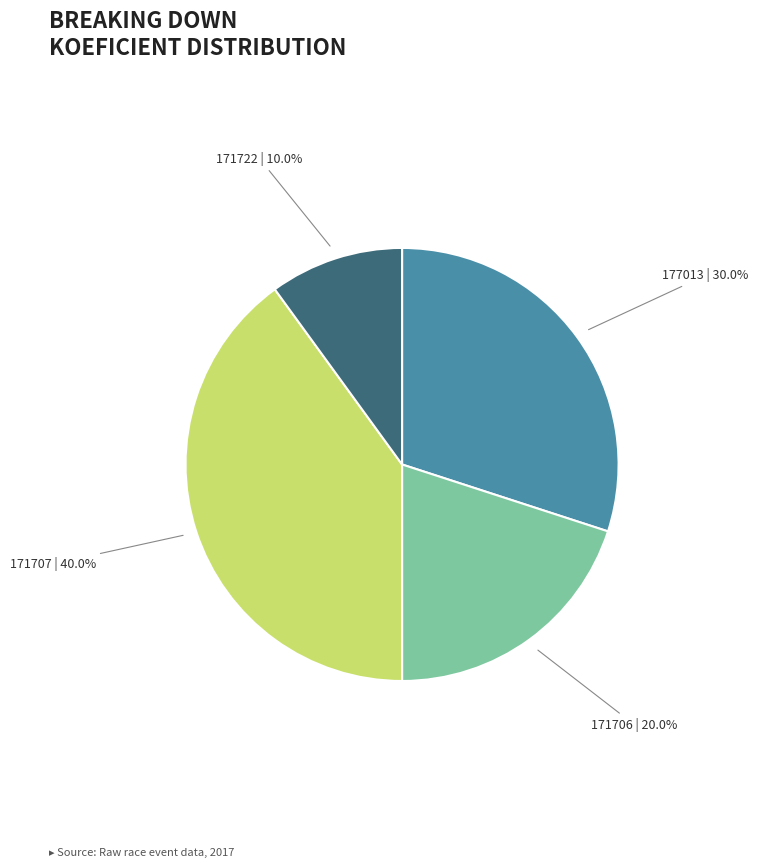

Does any single category account for the majority?

No